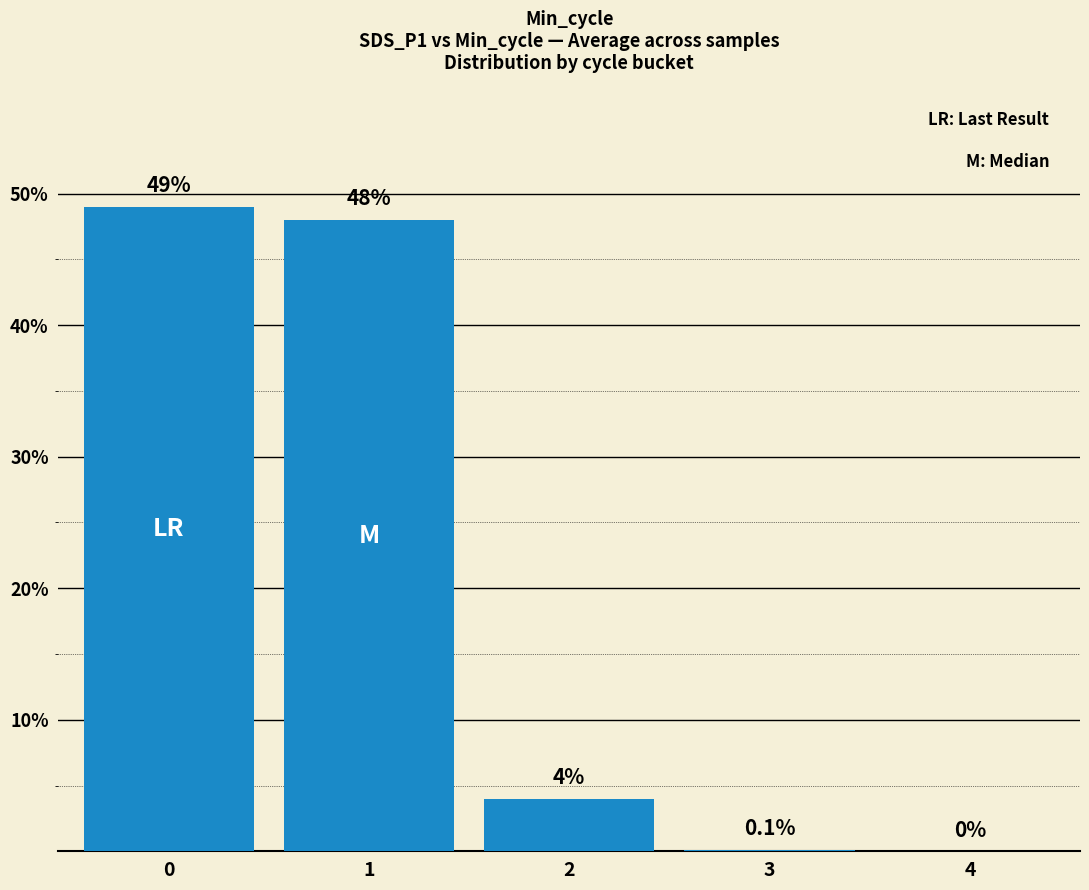

True or false: the data shows 5.9 at 2.

False